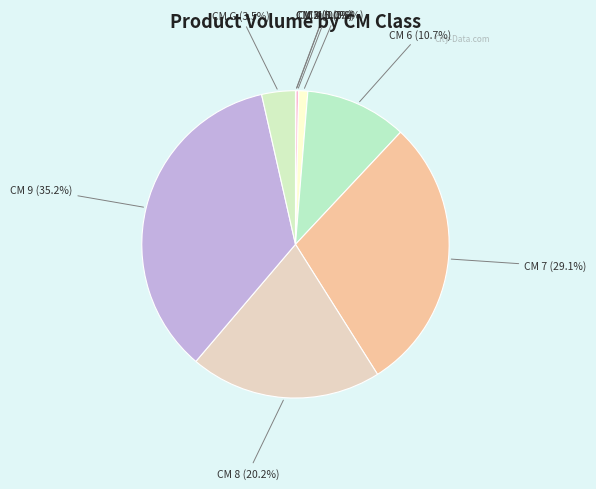

What portion of the pie excludes CM 7?

70.9%